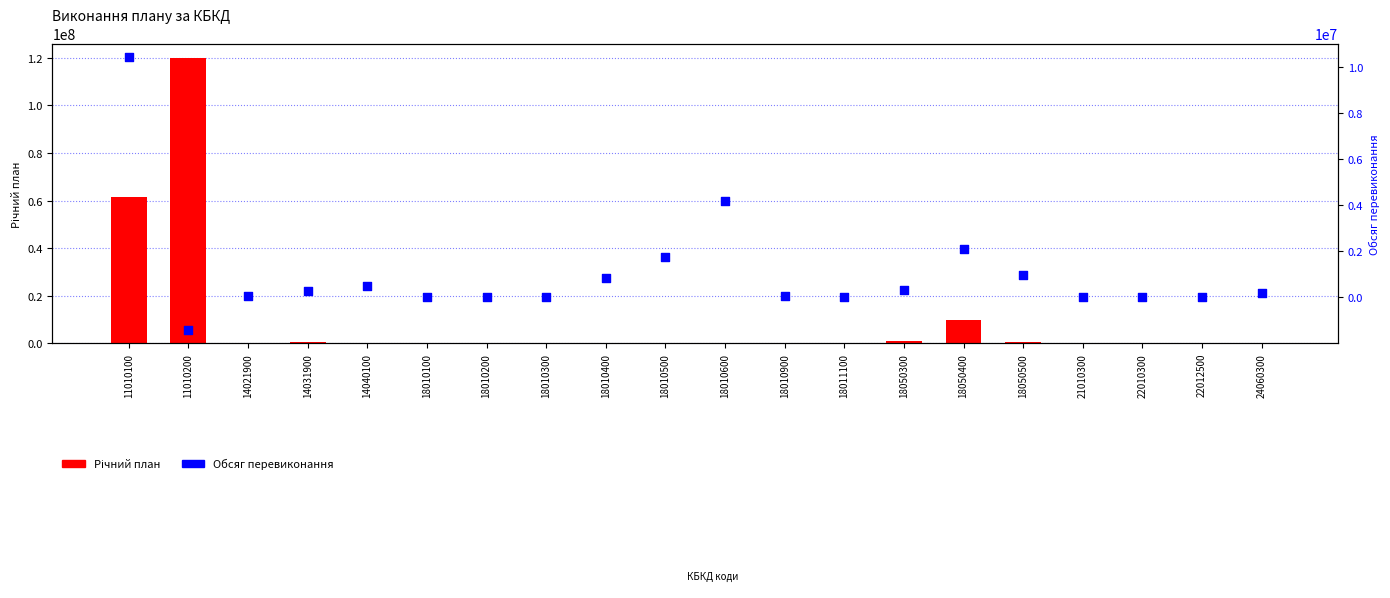

At how many categories does at least one series exceed 55109942?

2